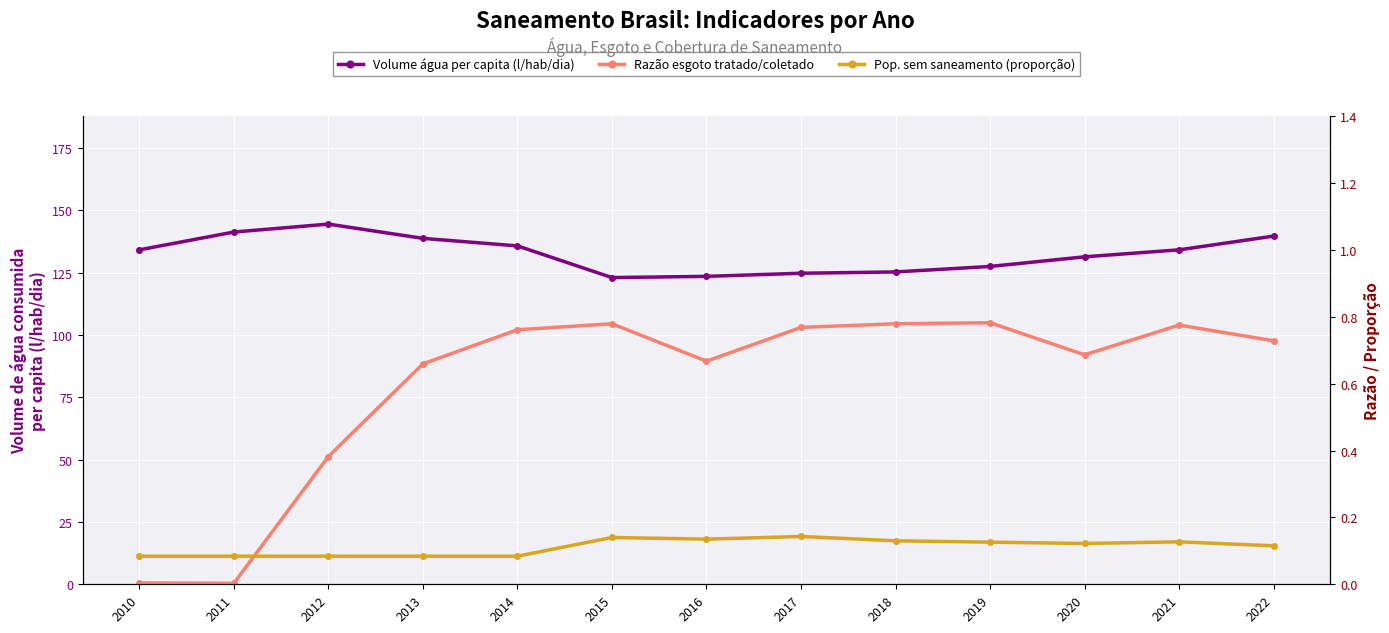

What is the spread (max minus min) of values at 2013?

138.7